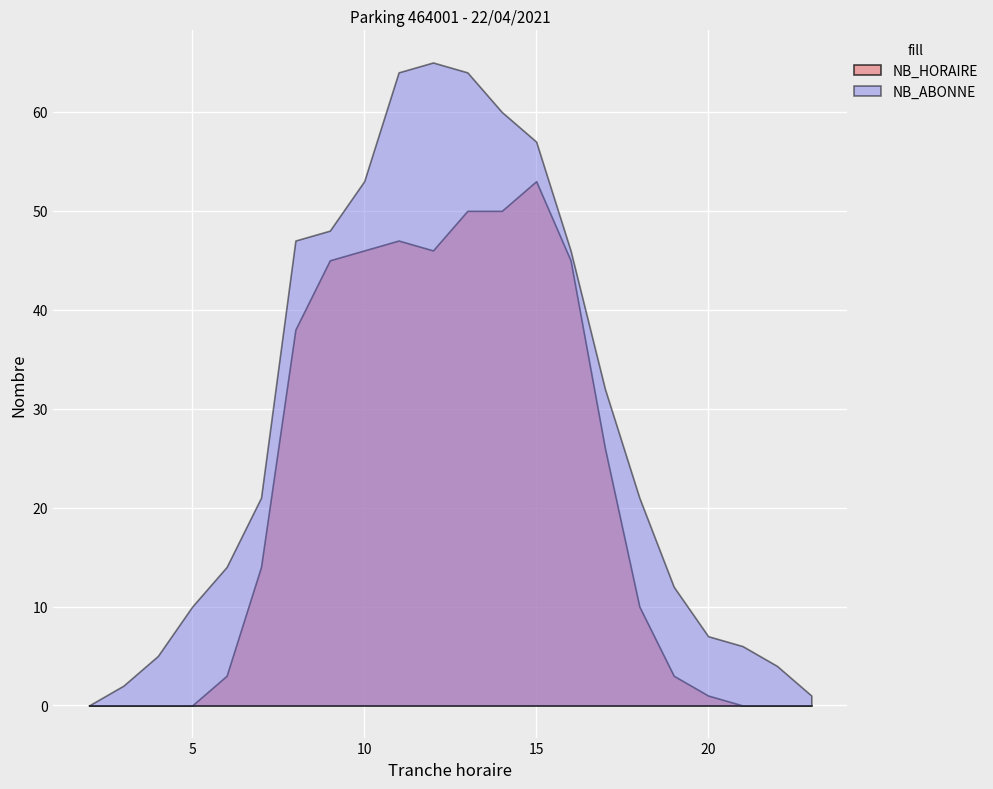

What is the sum of all NB_HORAIRE values?

477